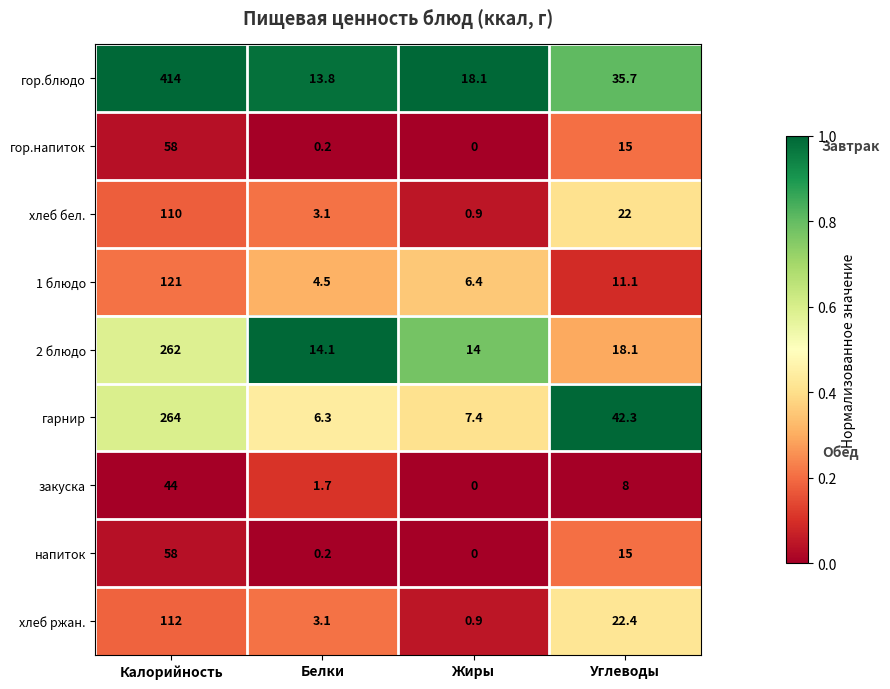

At which label does хлеб бел. first exceed 22?

Калорийность